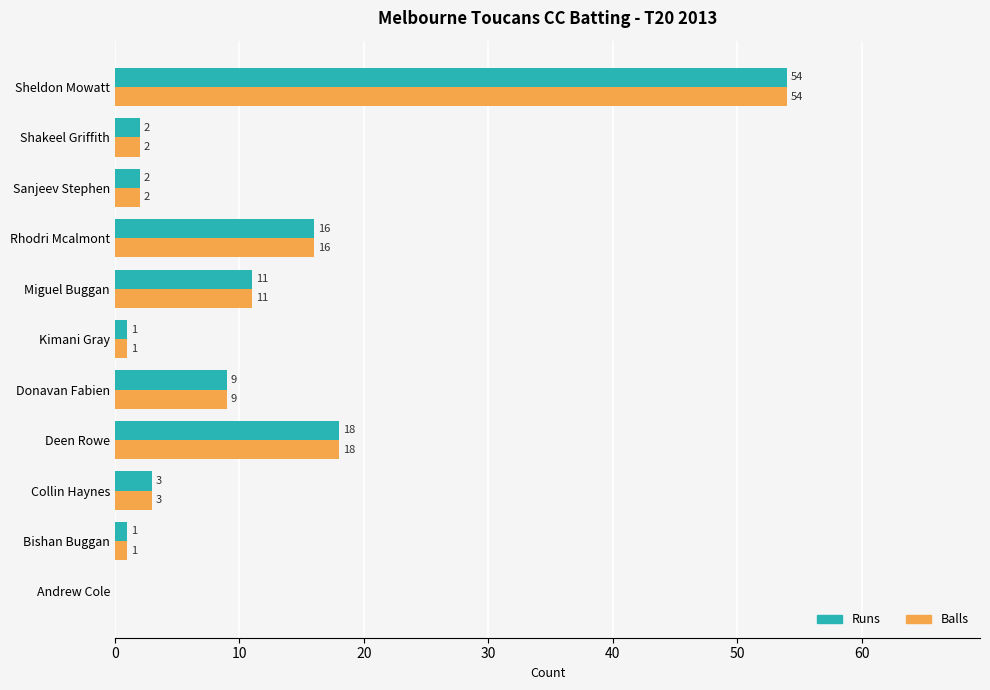

What is the sum of all Runs values?

117